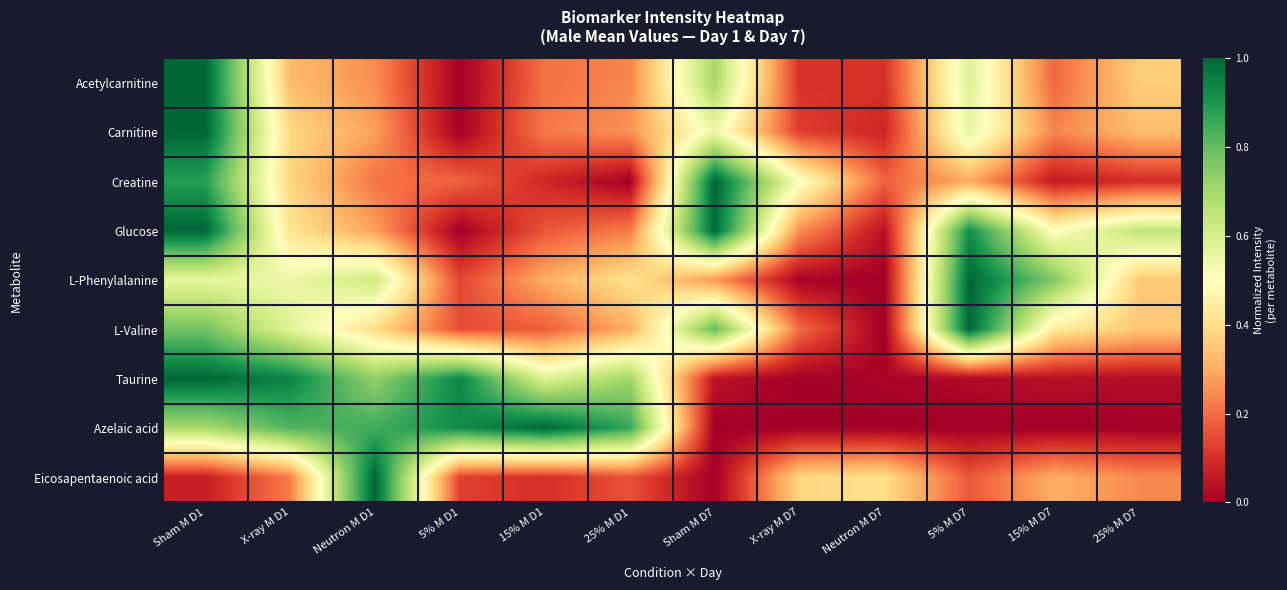

Reading right to left, list all the values displayed in this chart.

Acetylcarnitine: 25% M D7=0.4	15% M D7=0.2	5% M D7=0.6	Neutron M D7=0.1	X-ray M D7=0.1	Sham M D7=0.7	25% M D1=0.2	15% M D1=0.2	5% M D1=0.0	Neutron M D1=0.3	X-ray M D1=0.3	Sham M D1=1.0
Carnitine: 25% M D7=0.3	15% M D7=0.2	5% M D7=0.6	Neutron M D7=0.1	X-ray M D7=0.1	Sham M D7=0.5	25% M D1=0.3	15% M D1=0.2	5% M D1=0.0	Neutron M D1=0.3	X-ray M D1=0.4	Sham M D1=1.0
Creatine: 25% M D7=0.1	15% M D7=0.1	5% M D7=0.3	Neutron M D7=0.2	X-ray M D7=0.5	Sham M D7=1.0	25% M D1=0.0	15% M D1=0.1	5% M D1=0.2	Neutron M D1=0.2	X-ray M D1=0.4	Sham M D1=0.9
Glucose: 25% M D7=0.6	15% M D7=0.5	5% M D7=0.9	Neutron M D7=0.0	X-ray M D7=0.3	Sham M D7=1.0	25% M D1=0.2	15% M D1=0.2	5% M D1=0.0	Neutron M D1=0.3	X-ray M D1=0.4	Sham M D1=1.0
L-Phenylalanine: 25% M D7=0.4	15% M D7=0.8	5% M D7=1.0	Neutron M D7=0.0	X-ray M D7=0.0	Sham M D7=0.3	25% M D1=0.4	15% M D1=0.3	5% M D1=0.1	Neutron M D1=0.6	X-ray M D1=0.5	Sham M D1=0.6
L-Valine: 25% M D7=0.4	15% M D7=0.4	5% M D7=1.0	Neutron M D7=0.0	X-ray M D7=0.2	Sham M D7=0.8	25% M D1=0.3	15% M D1=0.2	5% M D1=0.1	Neutron M D1=0.4	X-ray M D1=0.6	Sham M D1=0.8
Taurine: 25% M D7=0.0	15% M D7=0.0	5% M D7=0.0	Neutron M D7=0.0	X-ray M D7=0.0	Sham M D7=0.0	25% M D1=0.7	15% M D1=0.6	5% M D1=0.9	Neutron M D1=0.7	X-ray M D1=0.9	Sham M D1=1.0
Azelaic acid: 25% M D7=0.0	15% M D7=0.0	5% M D7=0.0	Neutron M D7=0.0	X-ray M D7=0.0	Sham M D7=0.0	25% M D1=0.9	15% M D1=1.0	5% M D1=0.9	Neutron M D1=0.8	X-ray M D1=0.8	Sham M D1=0.7
Eicosapentaenoic acid: 25% M D7=0.2	15% M D7=0.3	5% M D7=0.2	Neutron M D7=0.4	X-ray M D7=0.4	Sham M D7=0.0	25% M D1=0.2	15% M D1=0.1	5% M D1=0.1	Neutron M D1=1.0	X-ray M D1=0.2	Sham M D1=0.1